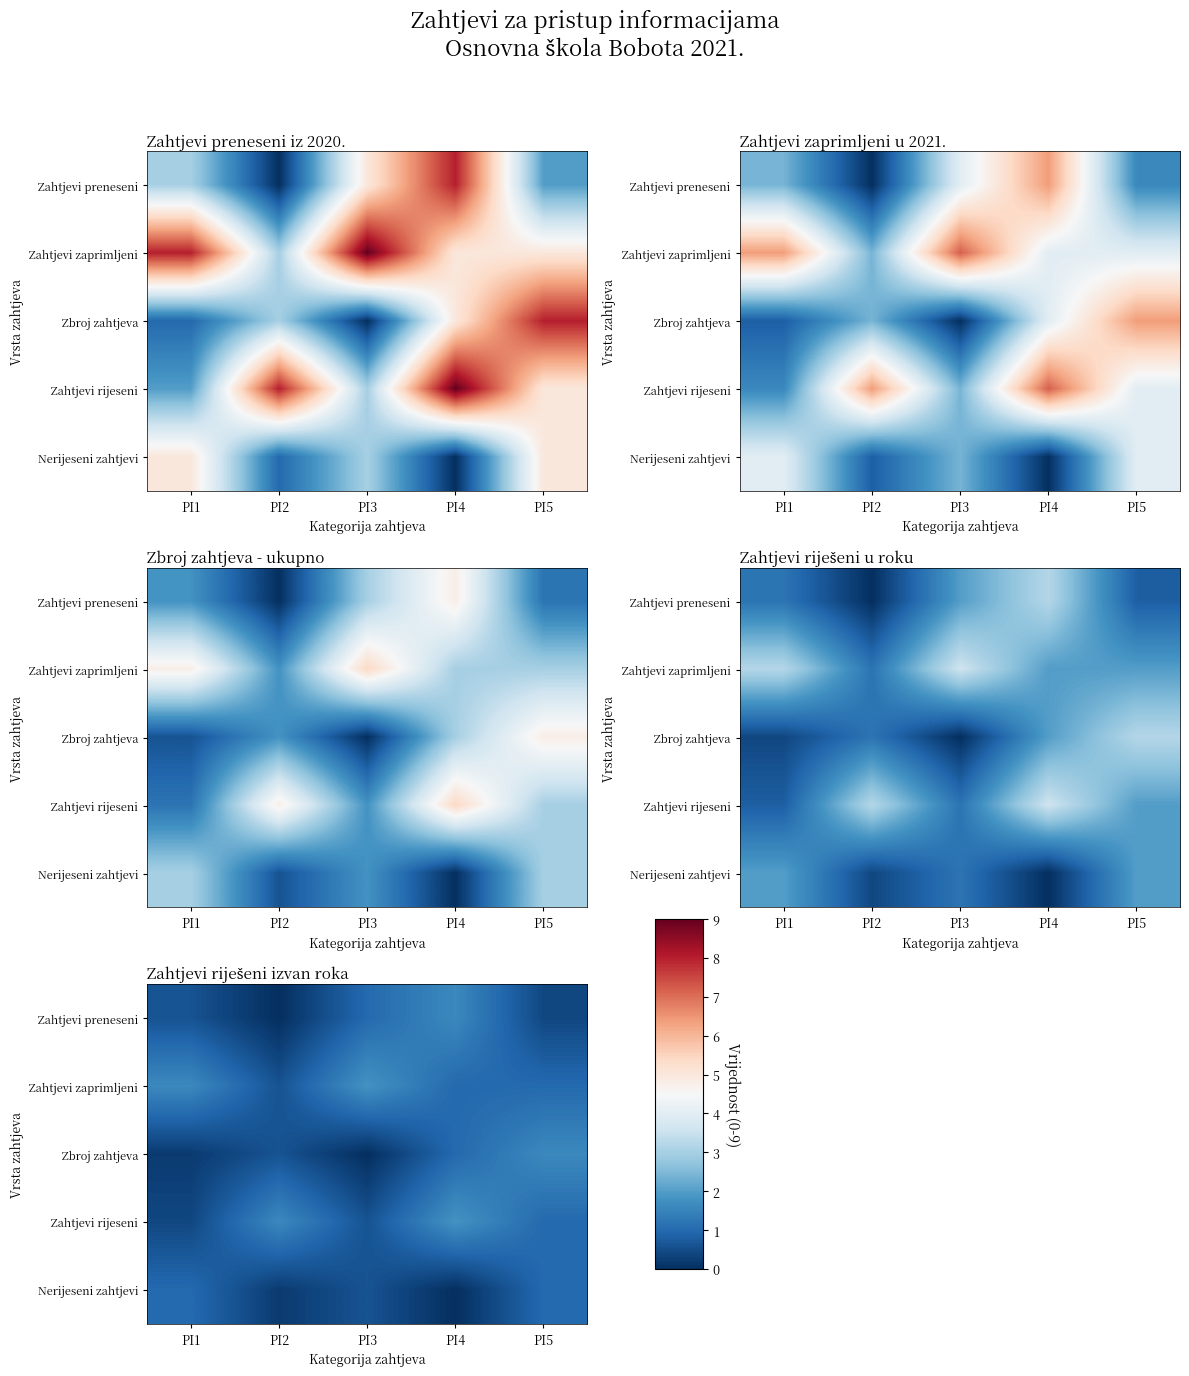

At which category is the sum across all series the highest?

PI4